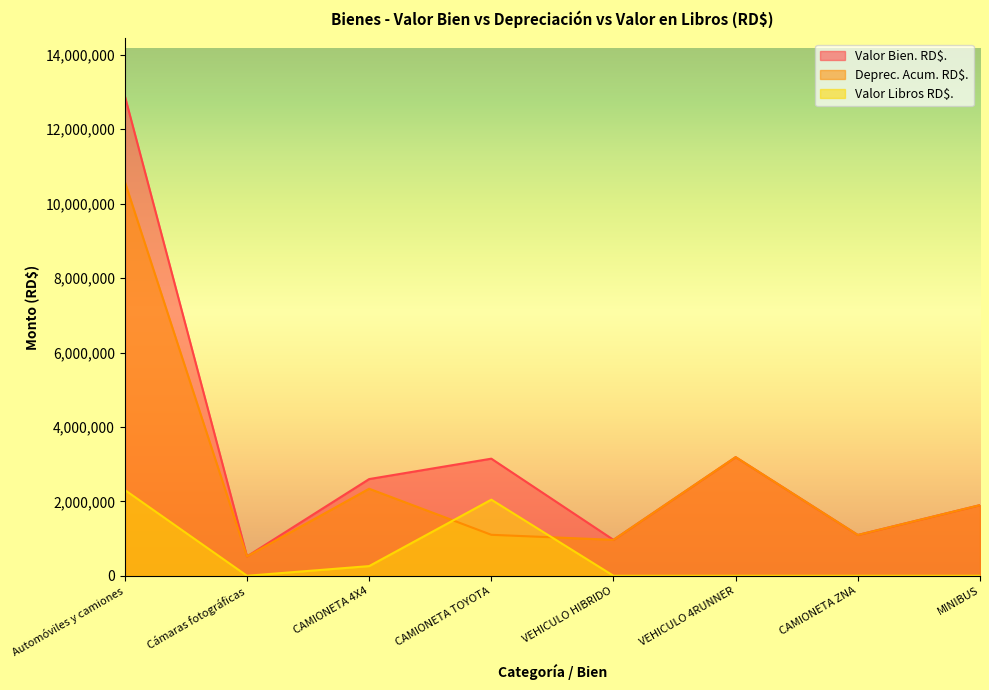

Does the chart display data point markers on the line(s)?

No